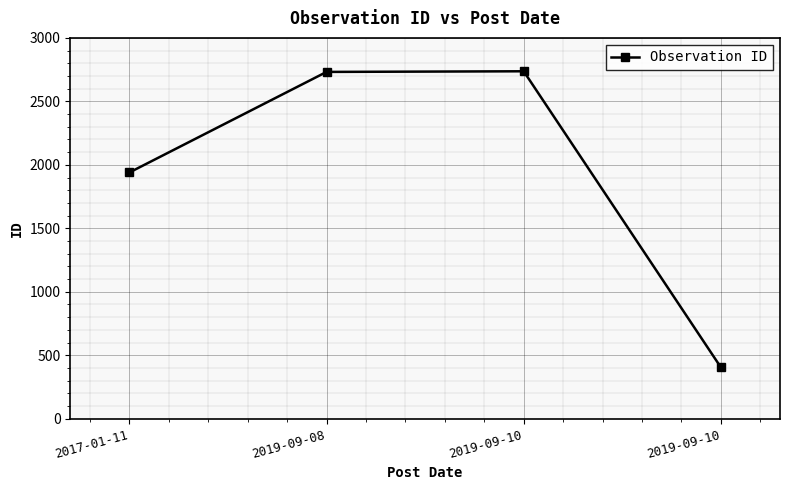

At which category does the chart reach its minimum across all series?

2019-09-10